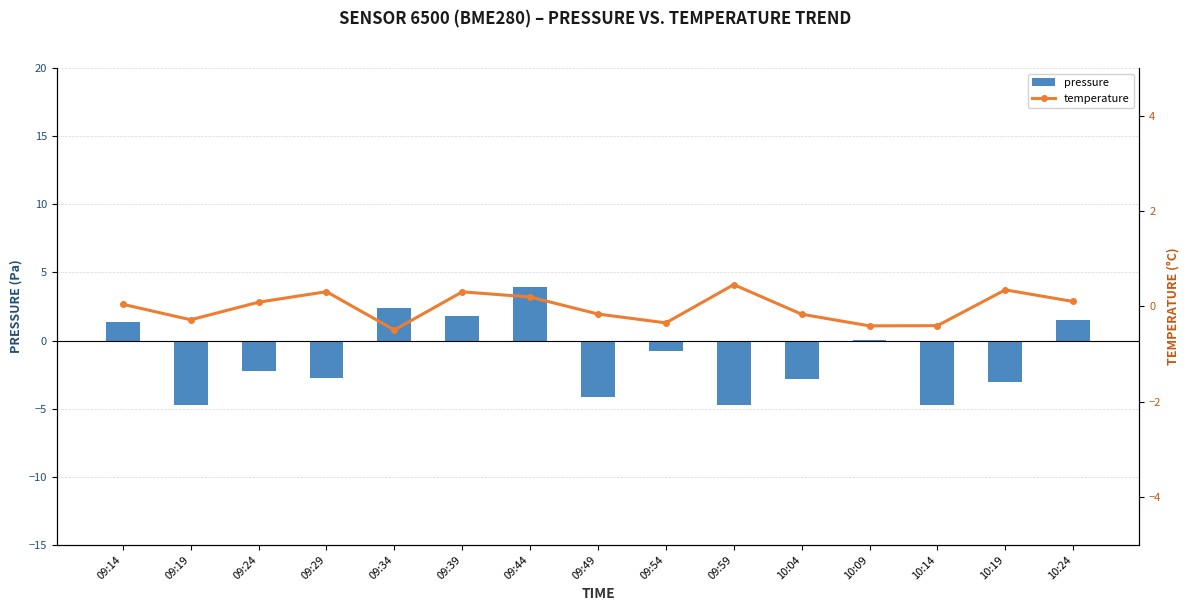

Between 09:24 and 10:04, which series saw the biggest shift?

pressure